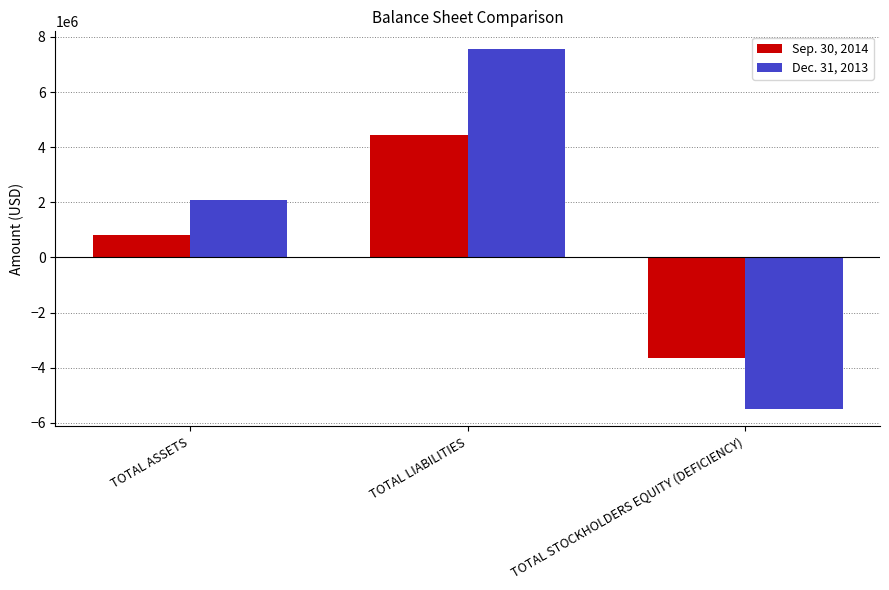

How many Dec. 31, 2013 values are between -5478783 and 7552125?

3